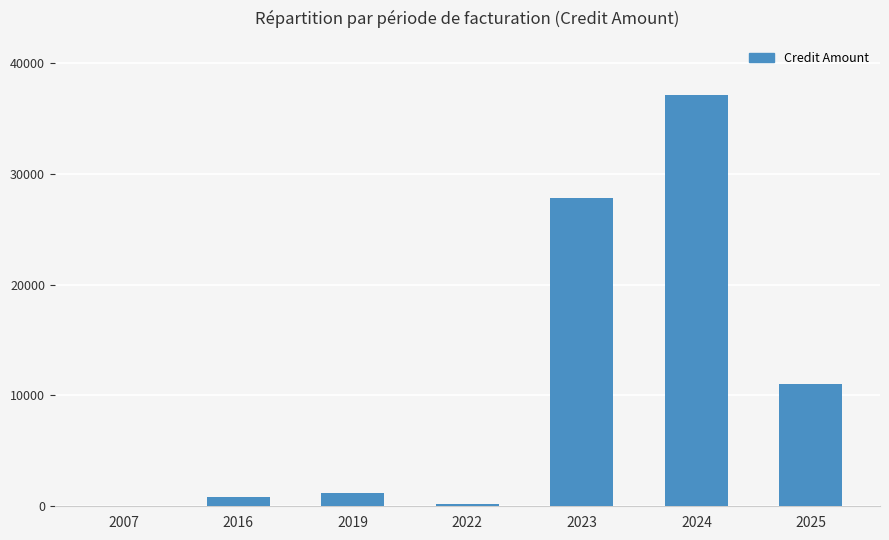

At which category does the chart reach its peak across all series?

2024